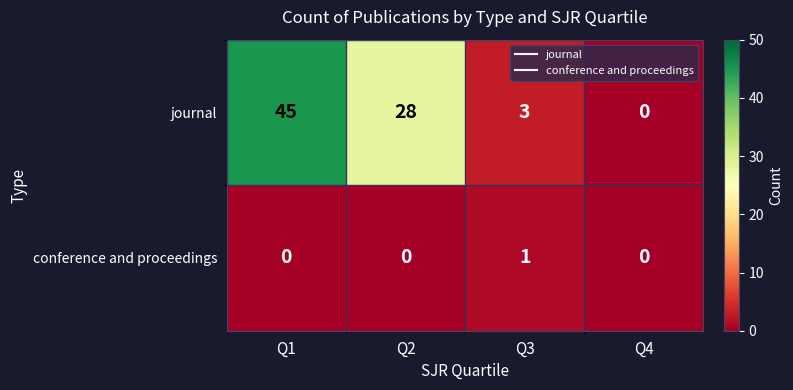

Which series has the largest total across all categories?

journal